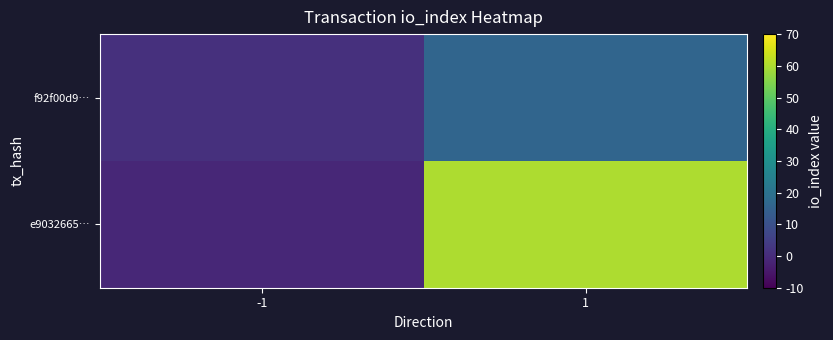

Reading left to right, list all the values displayed in this chart.

e9032665…: -1=-1	1=60
f92f00d9…: -1=1	1=16